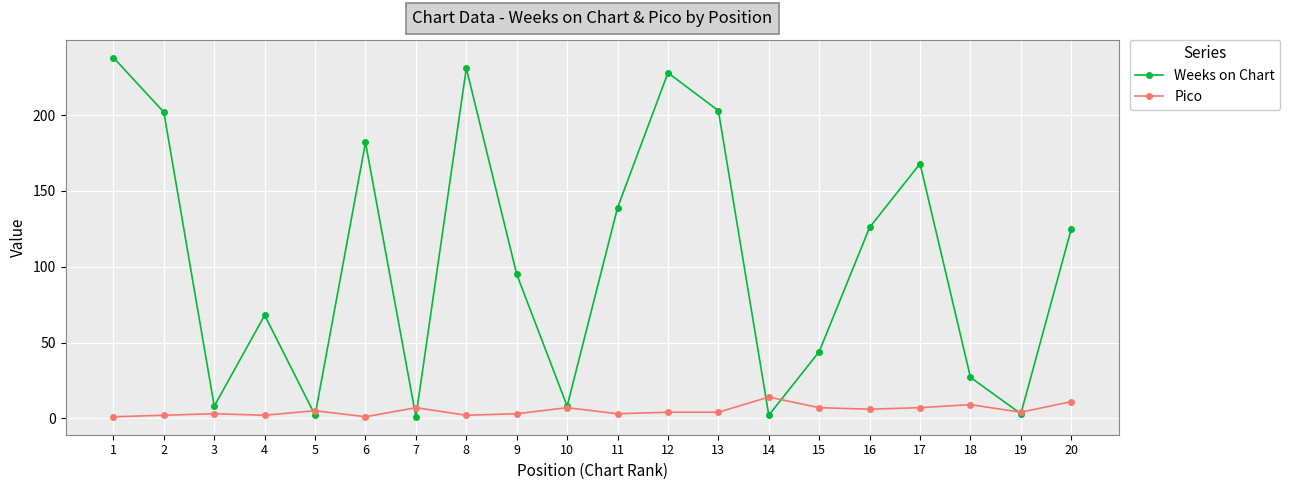

Which series changed the most between 10 and 11?

Weeks on Chart